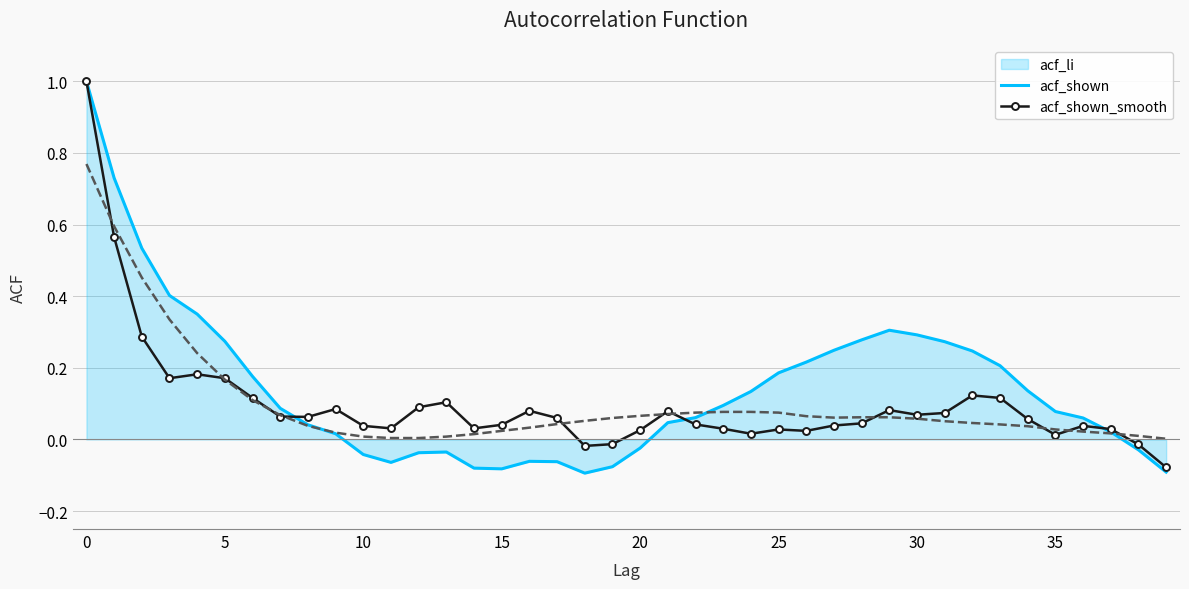

What is the sum of all acf_shown_smooth values?

4.0